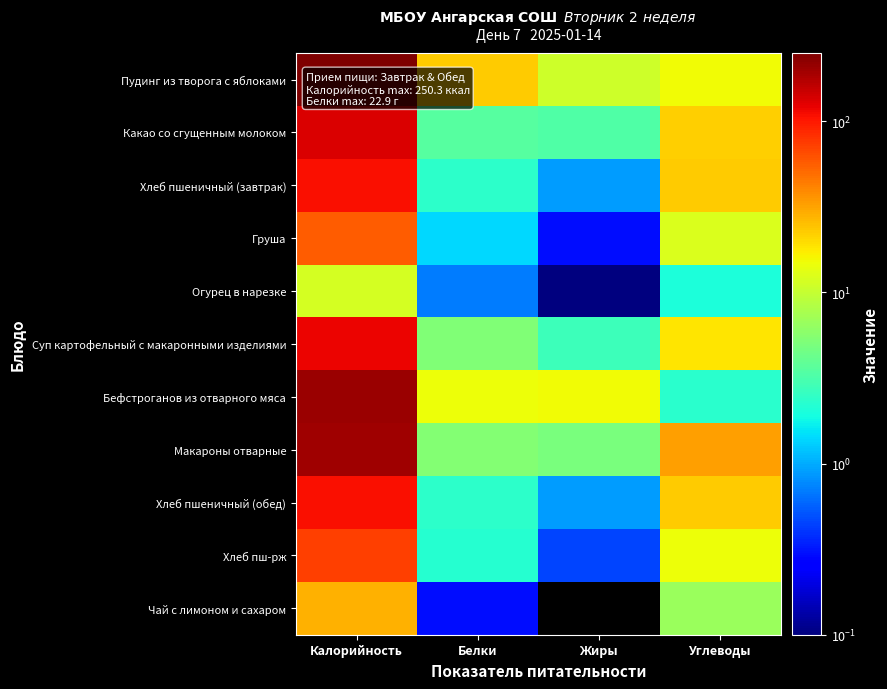

At which category does the chart reach its peak across all series?

Калорийность